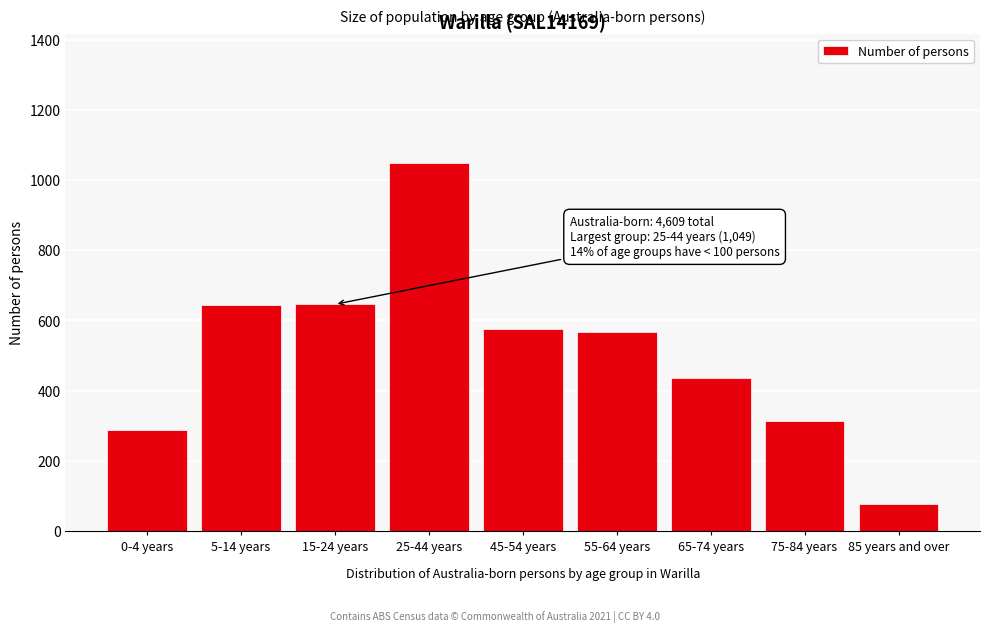

What is the change in value from 75-84 years to 85 years and over?

-237